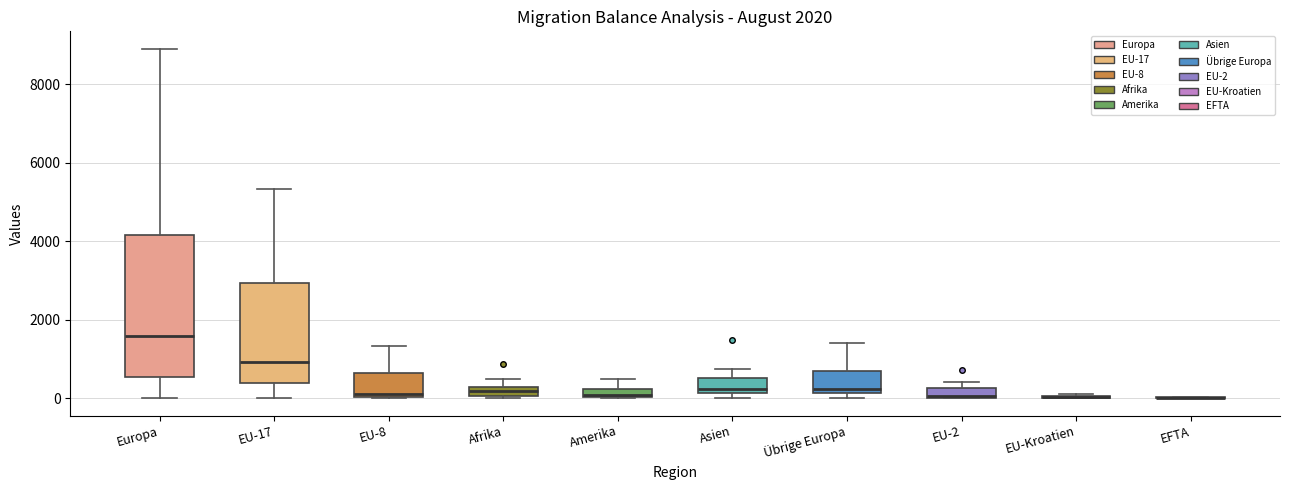

Comparing the boxes themselves (not the whiskers), which one is the tallest?

Europa